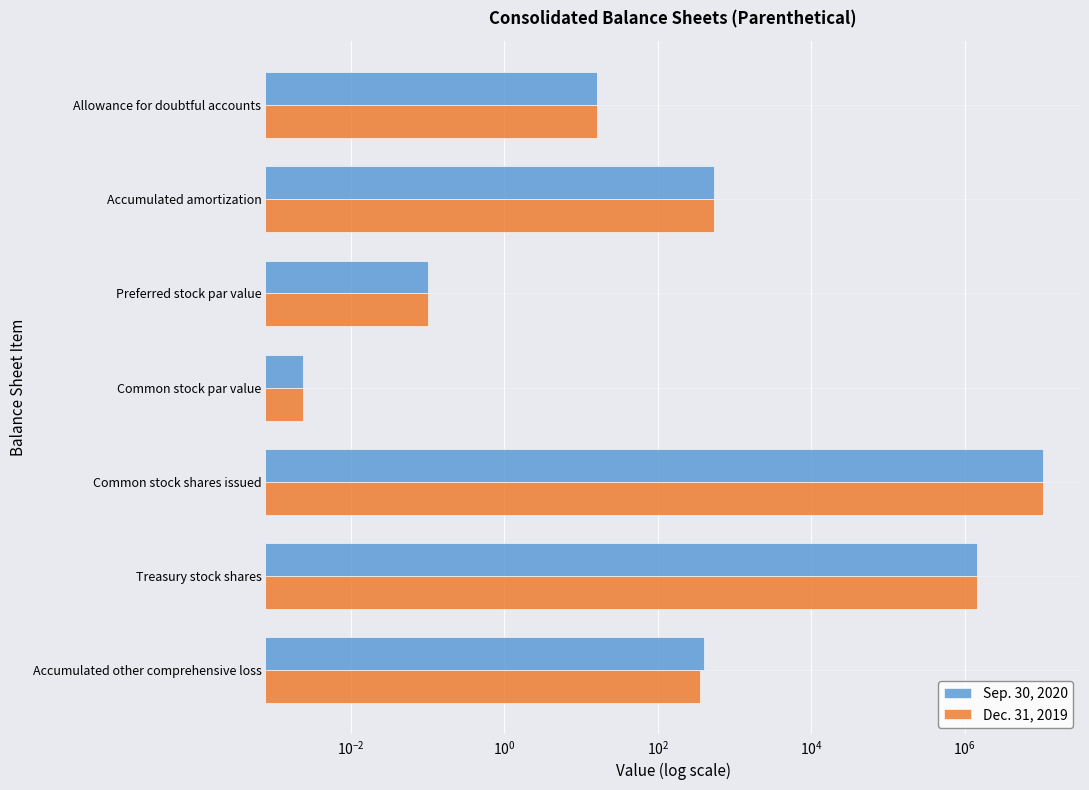

Is it true that Dec. 31, 2019 equals 0.1 at Preferred stock par value?

True